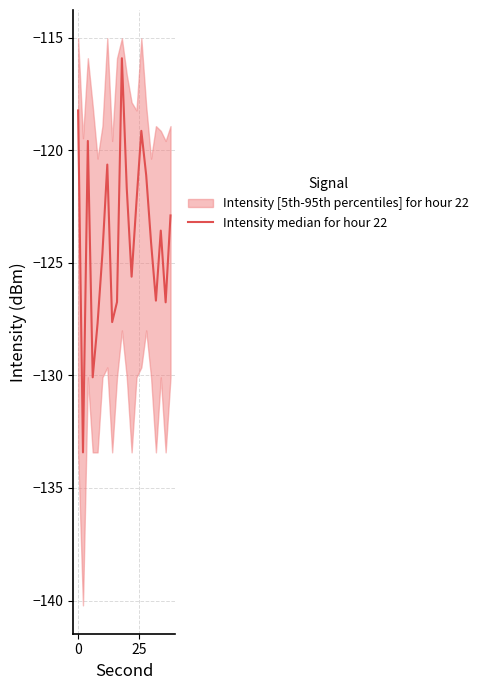

True or false: the data has more than 1 interior local peaks.

True